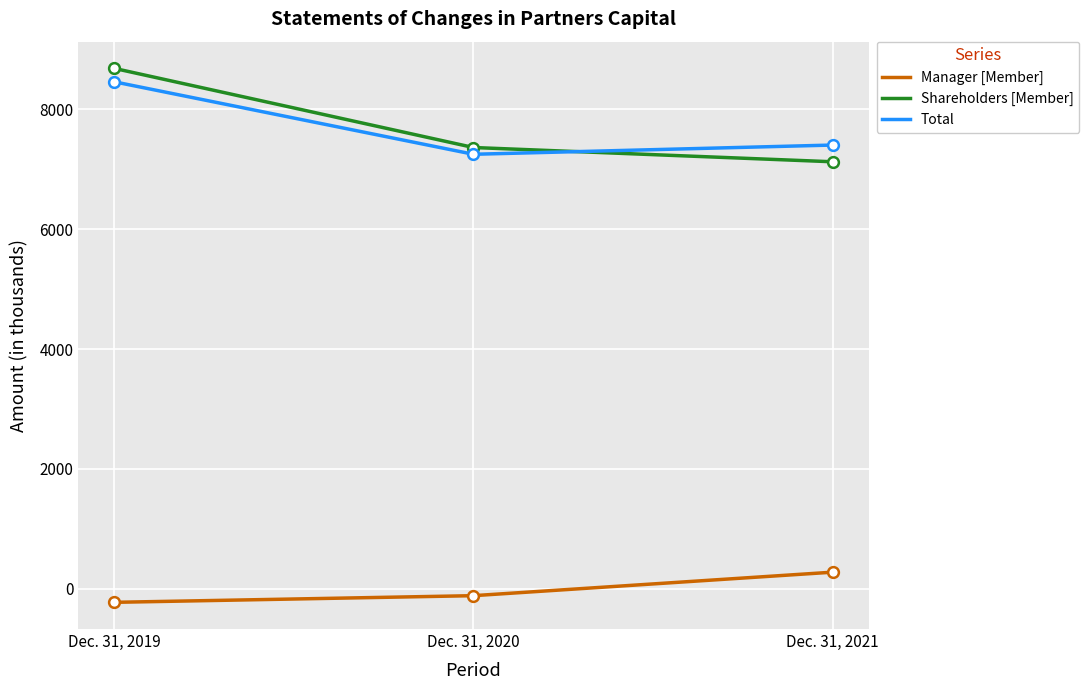

What is the difference between the highest and lowest values at Dec. 31, 2021?

7124